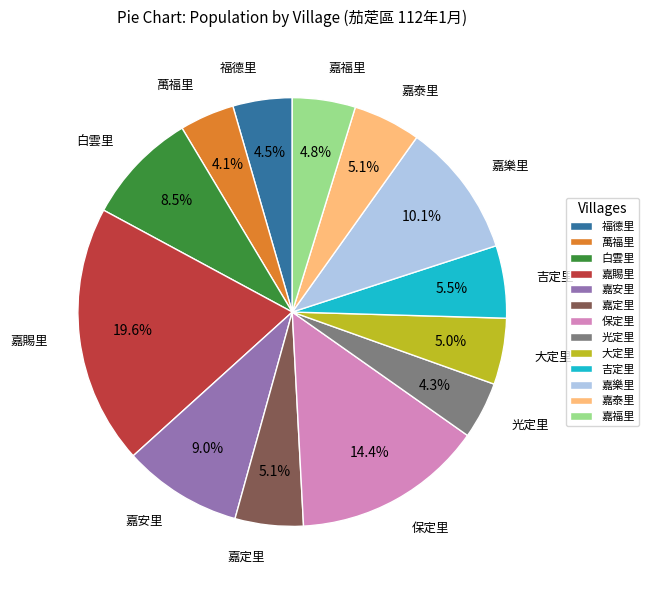

Is the sum of 嘉安里 and 嘉泰里 greater than half?

No